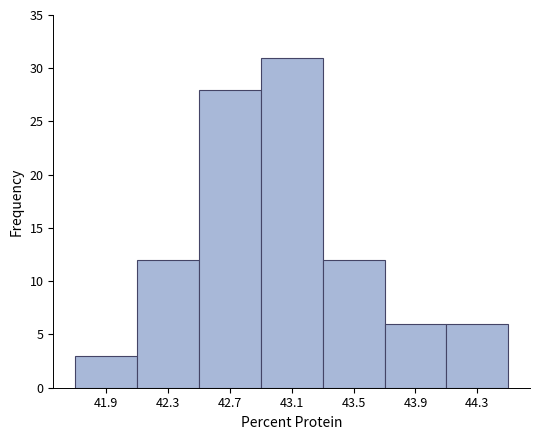

How tall is the bar that spans 42.1 to 42.5 on the x-axis? The values are not printed on the chart, so give them approximately, as read against the axis.

12